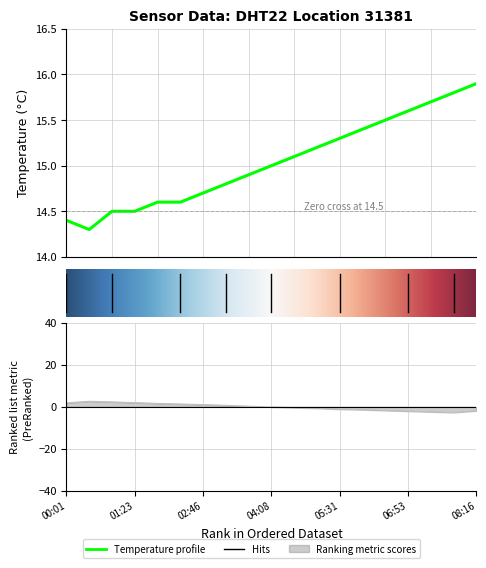

Which label corresponds to the largest value in the chart?

18